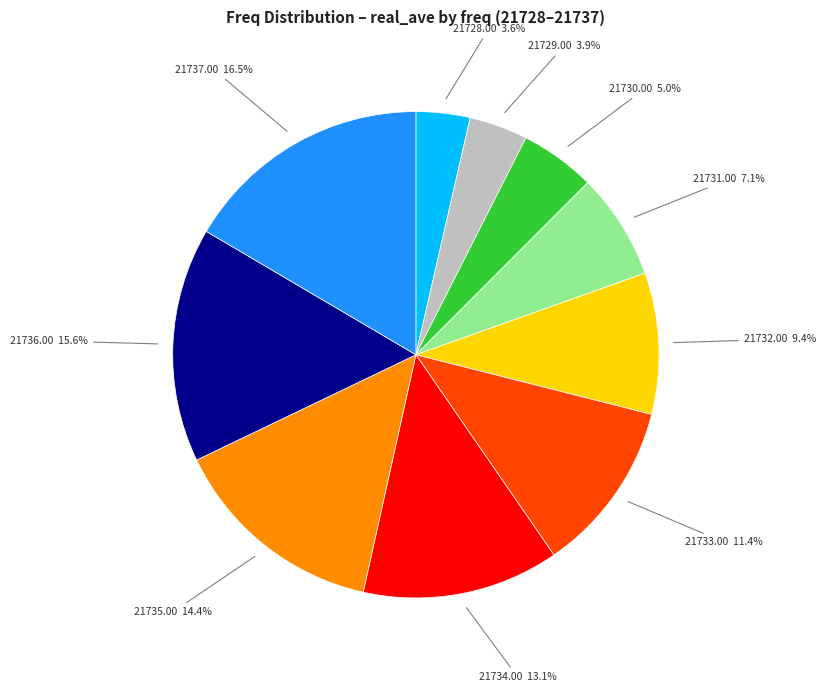

Do 21729.00 and 21731.00 together represent more than half of the pie?

No